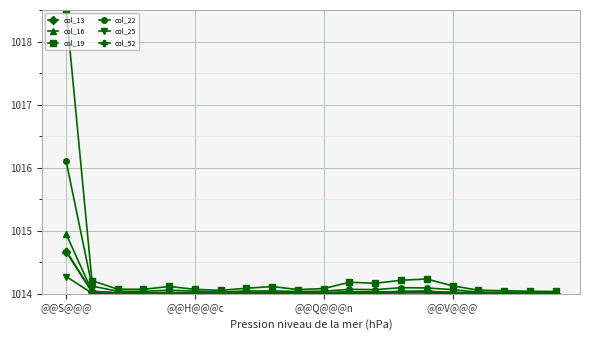

In col_19, how many points are lower than both neighbors (excluding endpoints)?

4